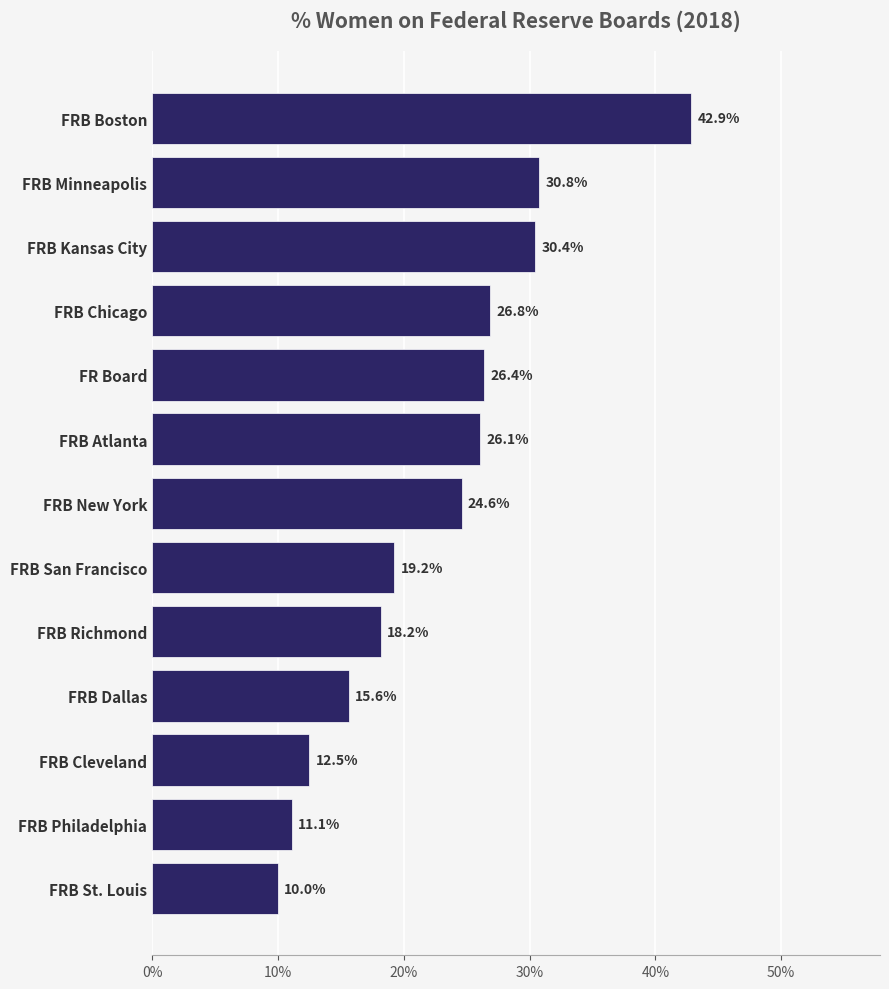

Are the bars grouped side by side (vs. stacked)?

No